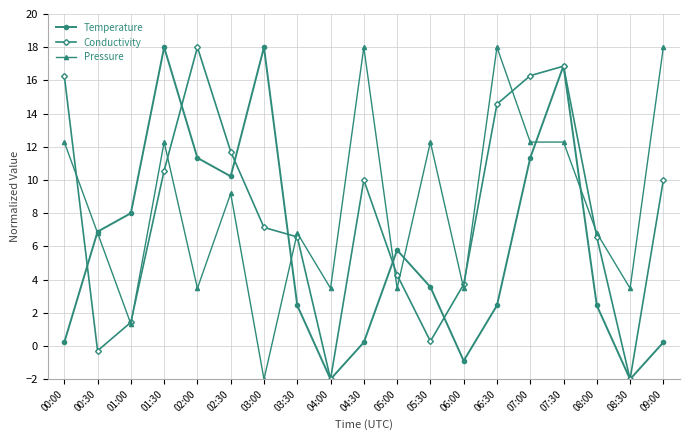

The Conductivity series shows 28.7 at 07:30. True or false?

False